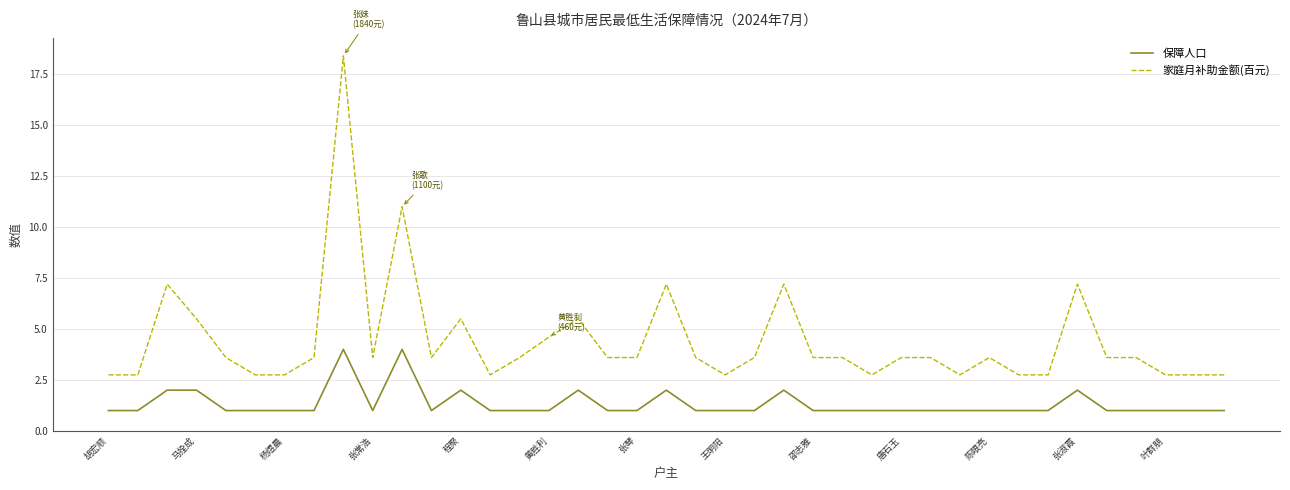

What is the smallest value displayed?

1.0